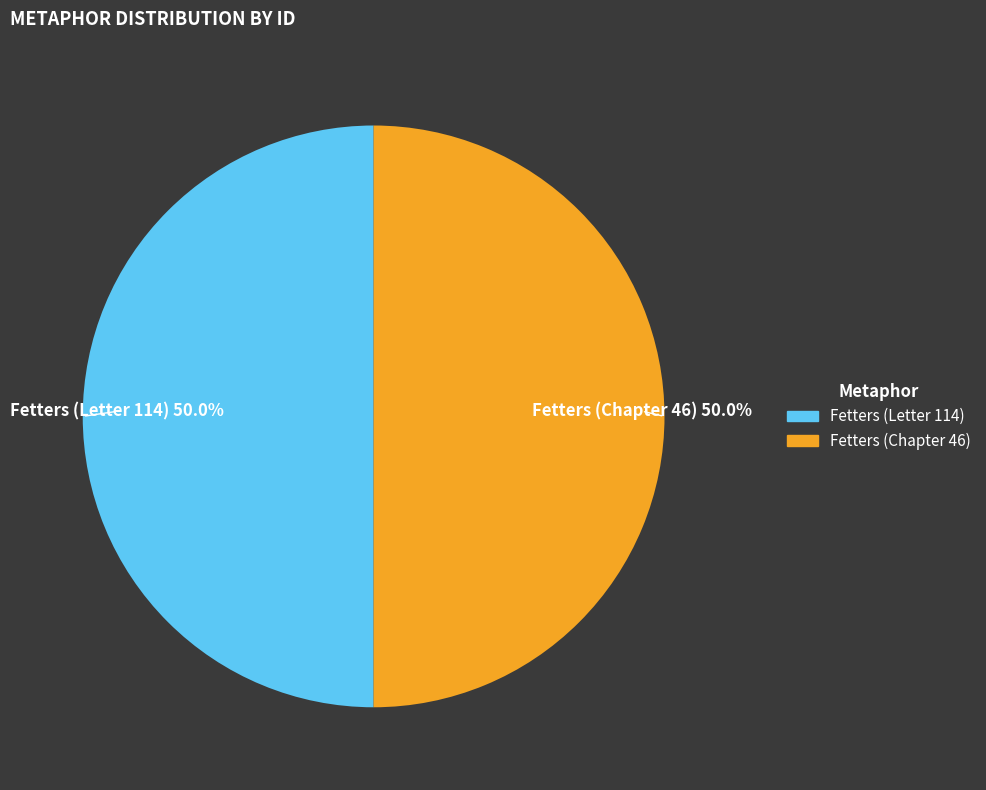

What percentage do Fetters (Letter 114) and Fetters (Chapter 46) together represent?

100.0%